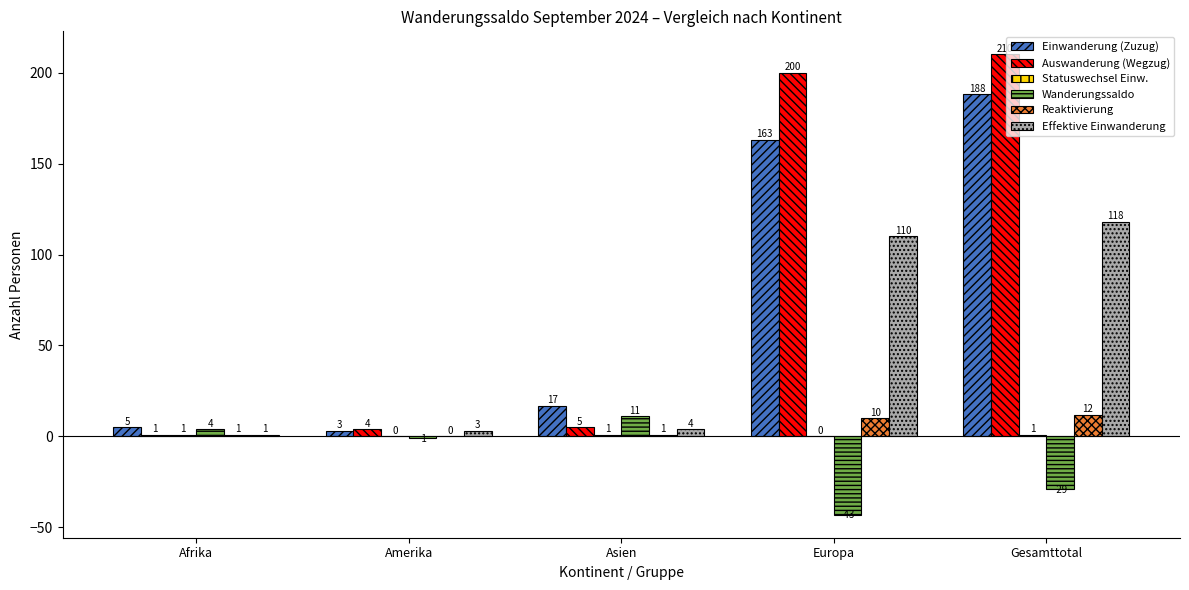

What is the sum of all Reaktivierung values?

24